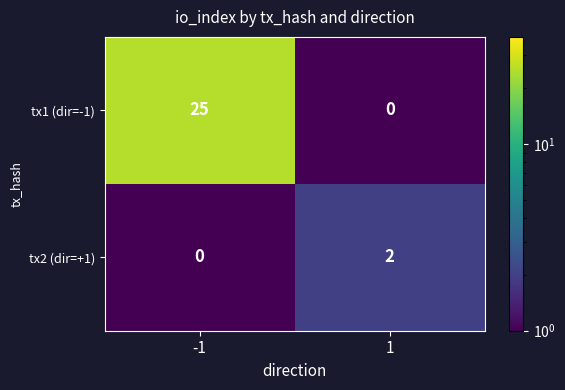

What is the maximum value for tx1 (dir=-1)?

25